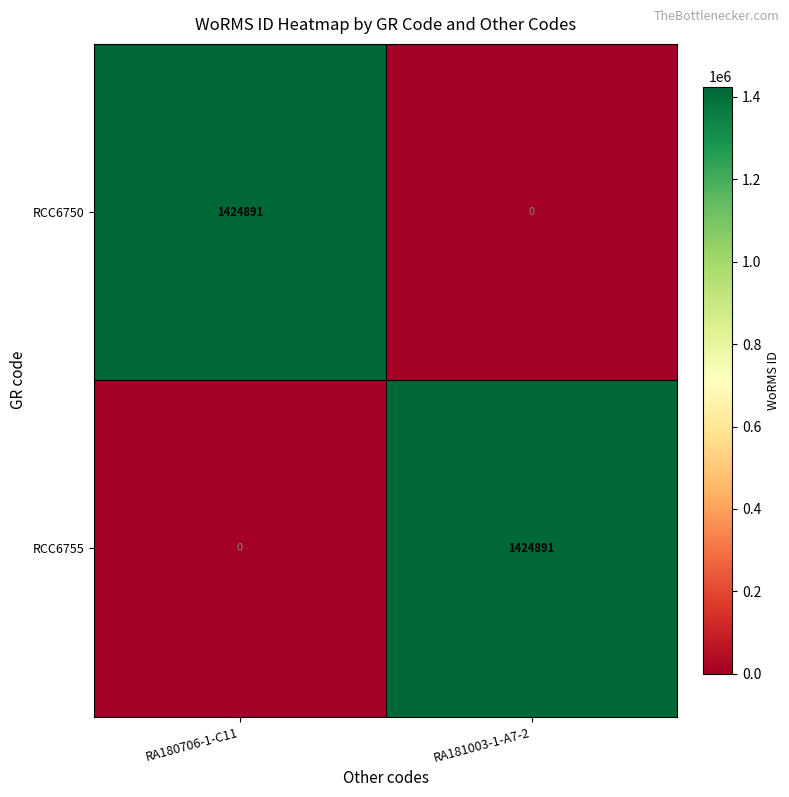

What is the sum of all RCC6750 values?

1424891